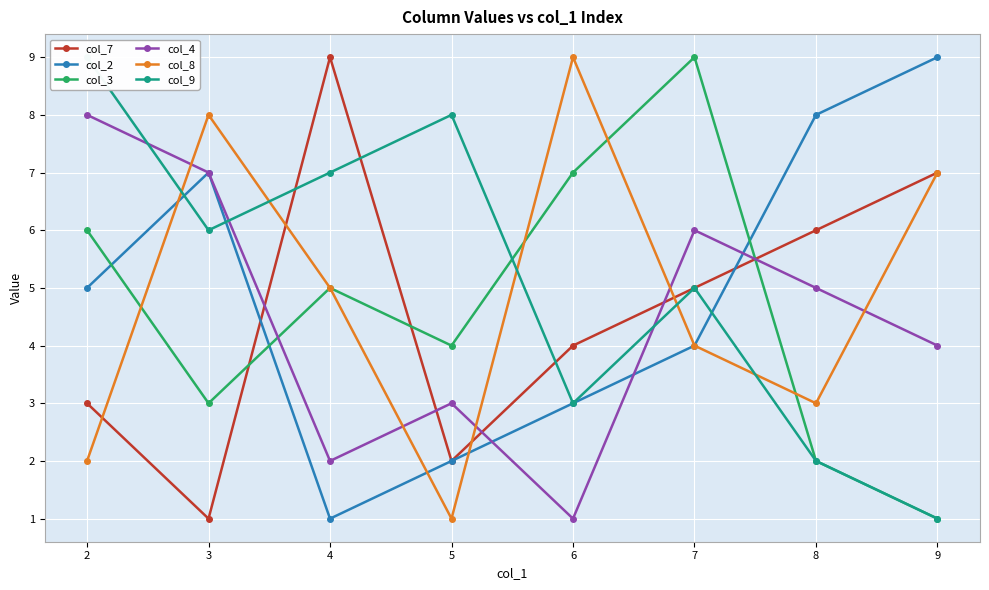

Is it true that col_9 equals 3 at 6?

True